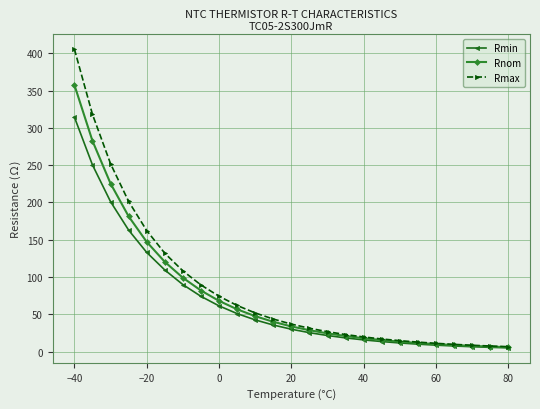

Which series has the largest range (max minus min)?

Rmax